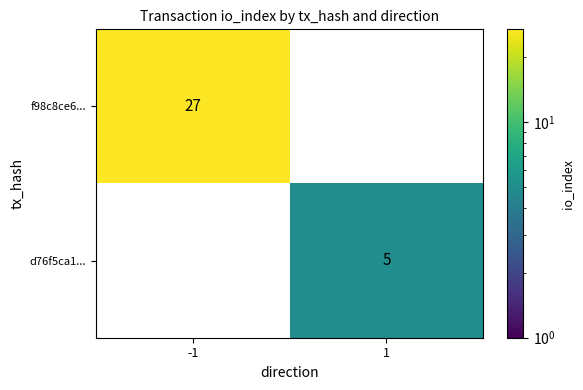

The value of d76f5ca1... at 1 is 5. True or false?

True